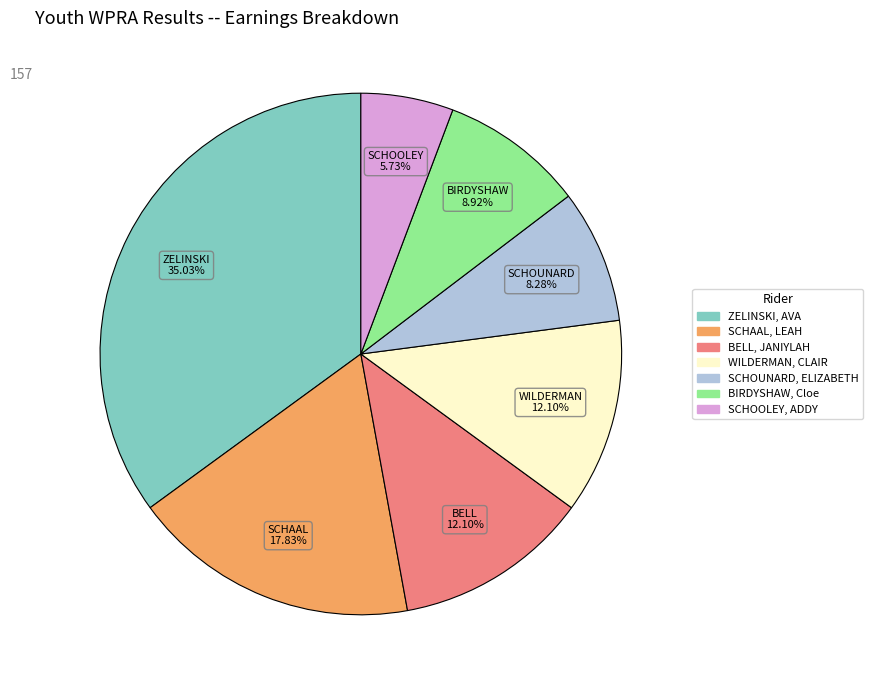

Which has a higher value, BELL, JANIYLAH or SCHOOLEY, ADDY?

BELL, JANIYLAH